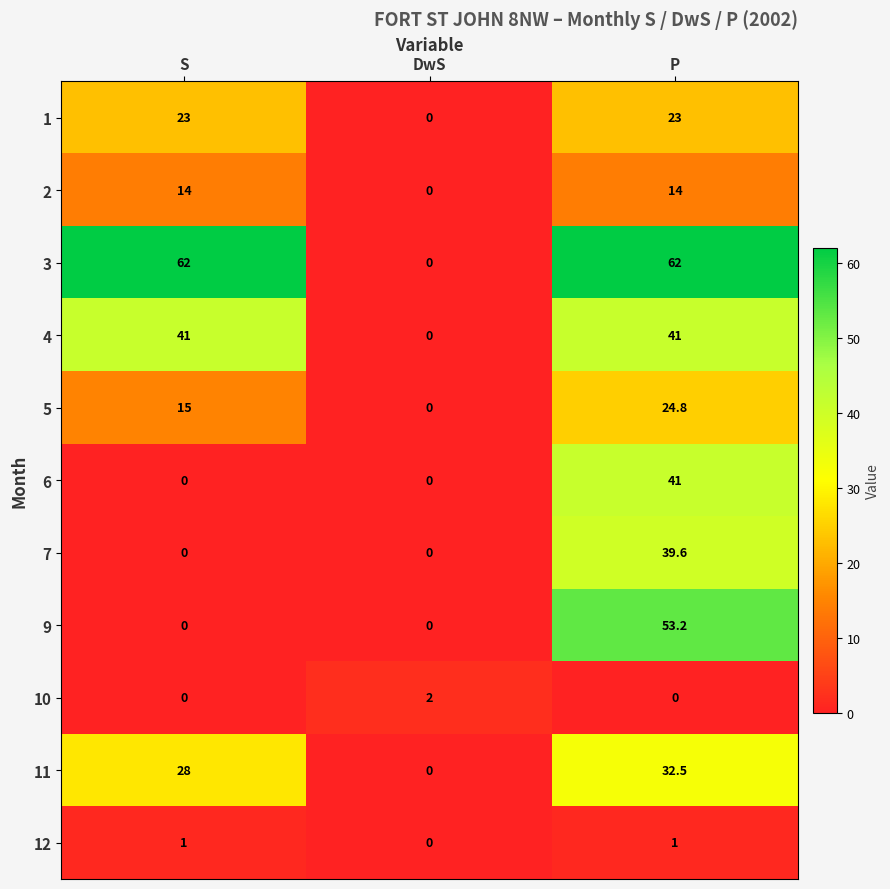

How many values in the 7 series exceed 0?

1